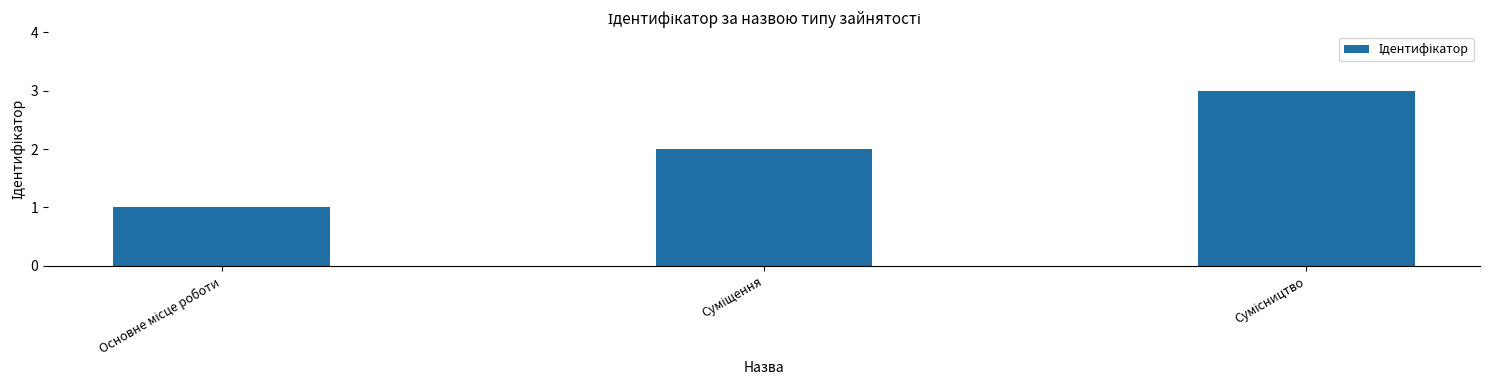

What is the maximum value shown in the chart?

3